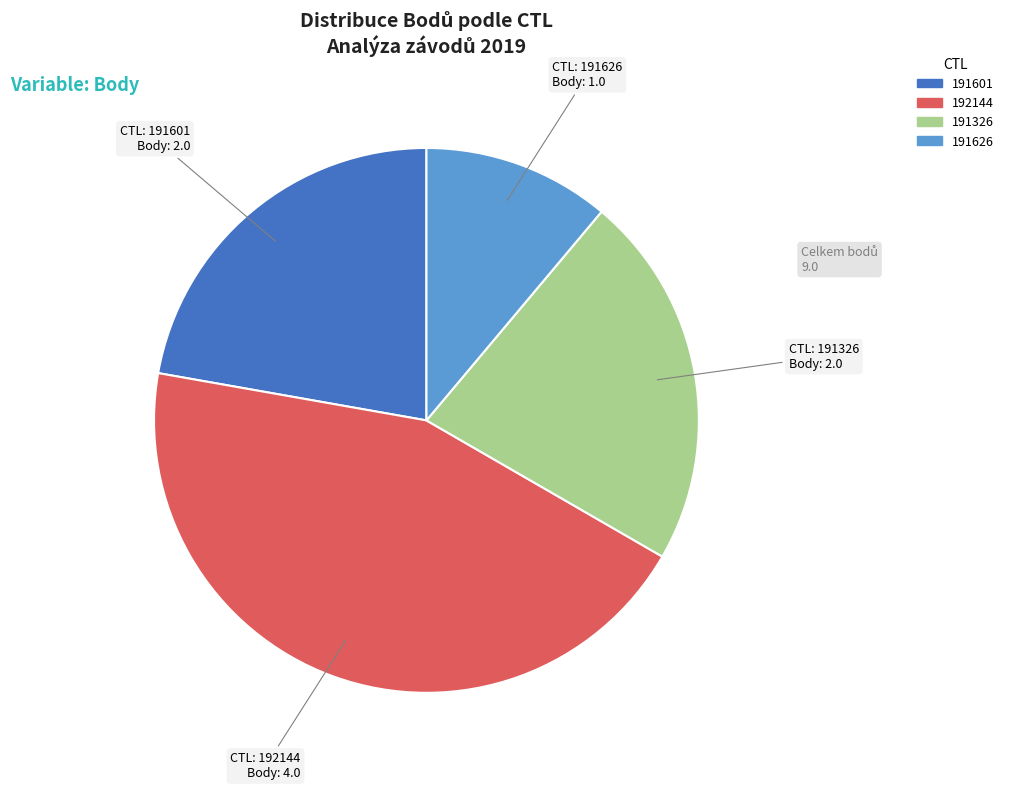

Does any single category account for the majority?

No